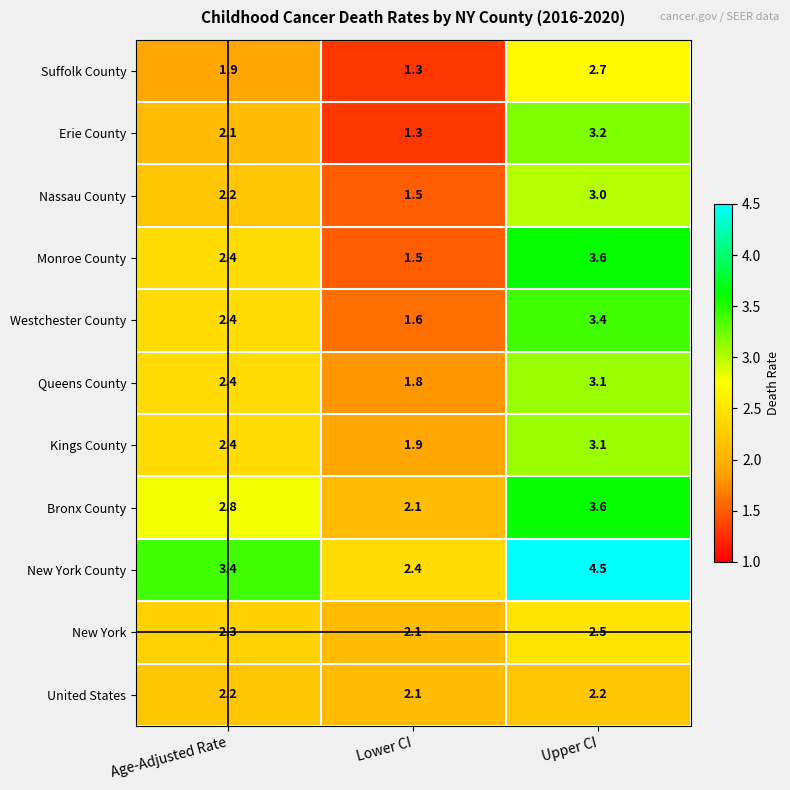

Which series changed the most between Age-Adjusted Rate and Lower CI?

New York County